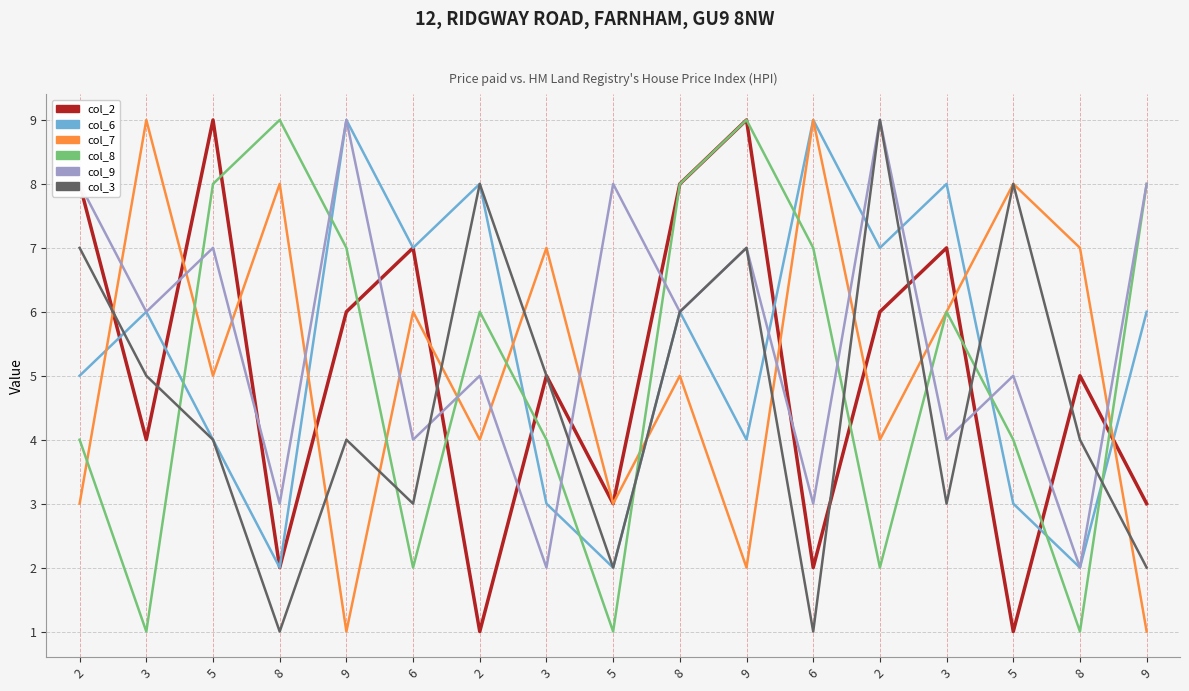

What is the minimum value for col_9?

2